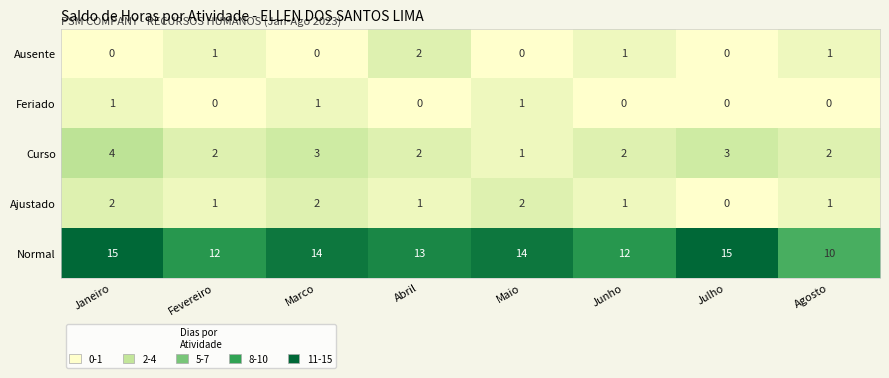

At how many categories does at least one series exceed 3?

8